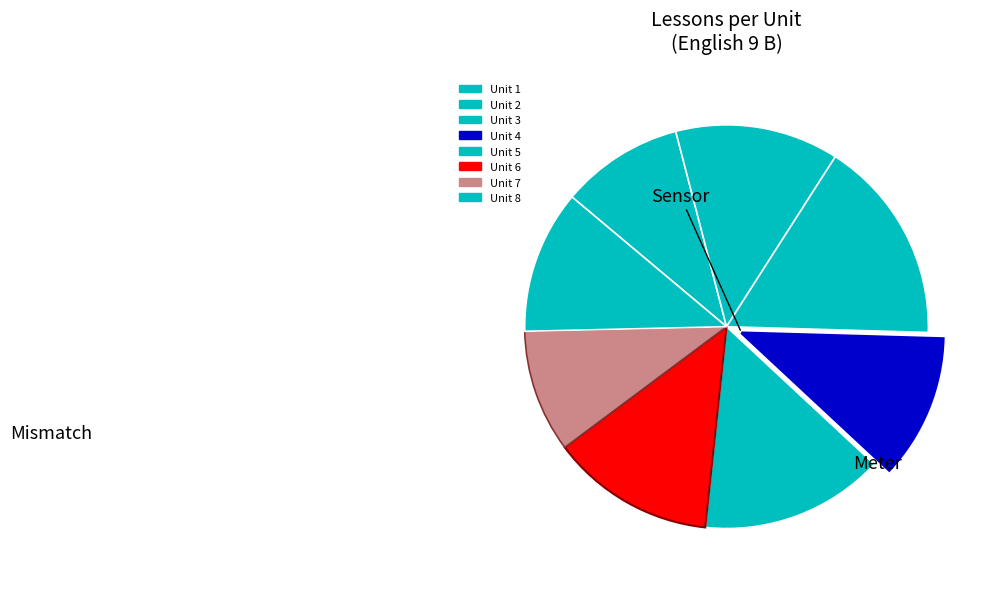

How many slices are in this pie chart?

8